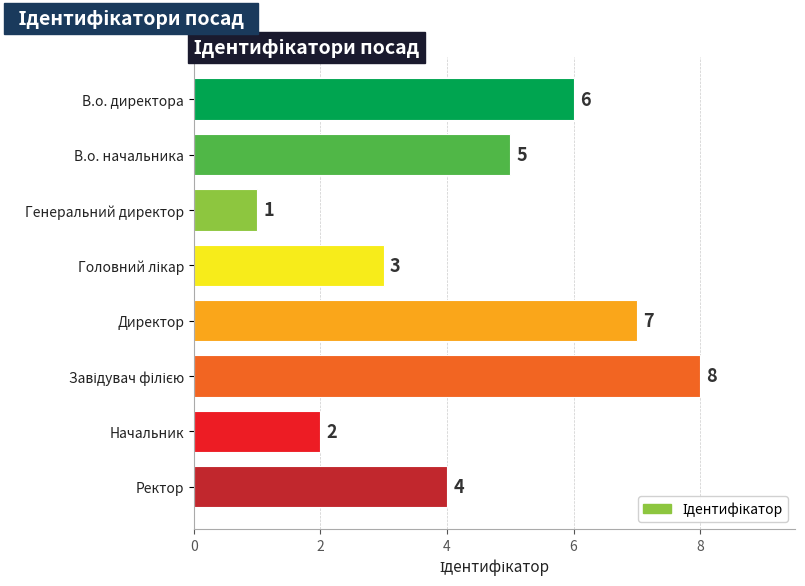

What is the greatest value displayed?

8